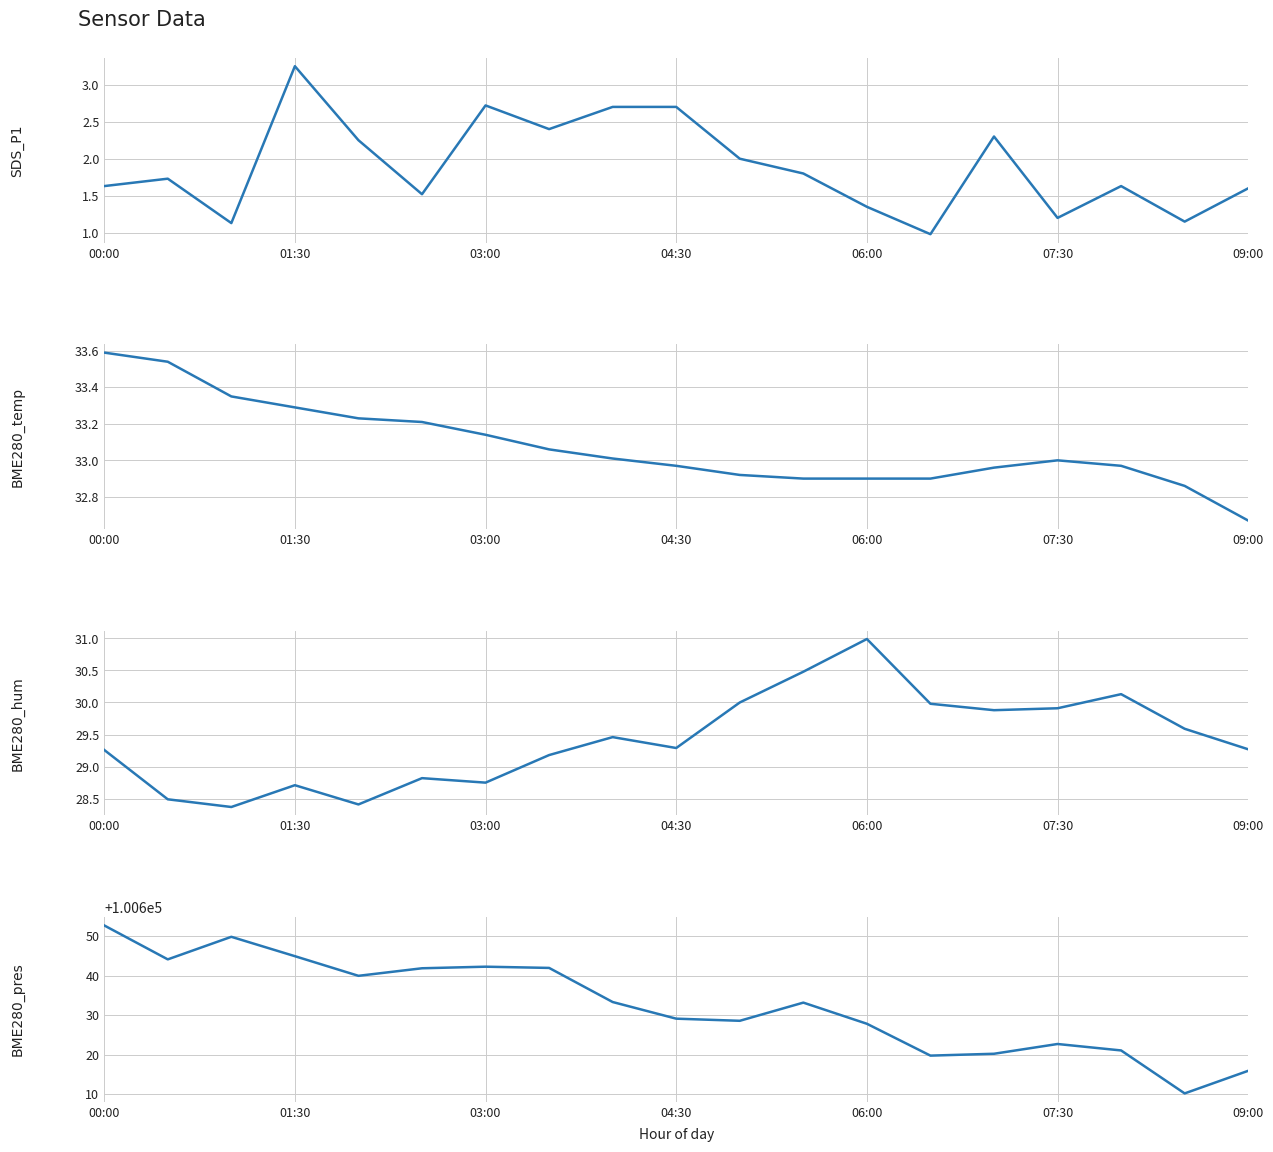

What is the difference between the SDS_P1 values at 7 and 12?

1.0